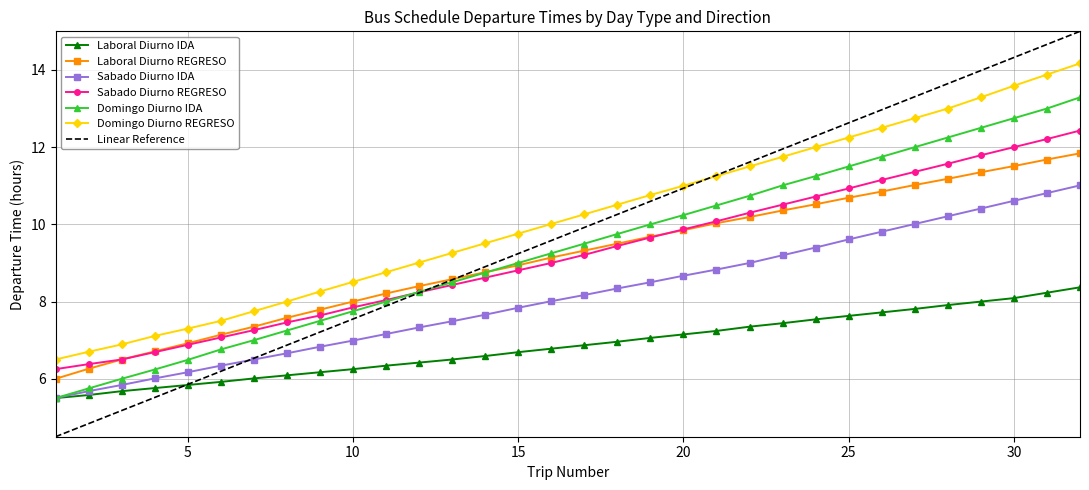

What is the highest value of the Sabado Diurno REGRESO series?

12.4